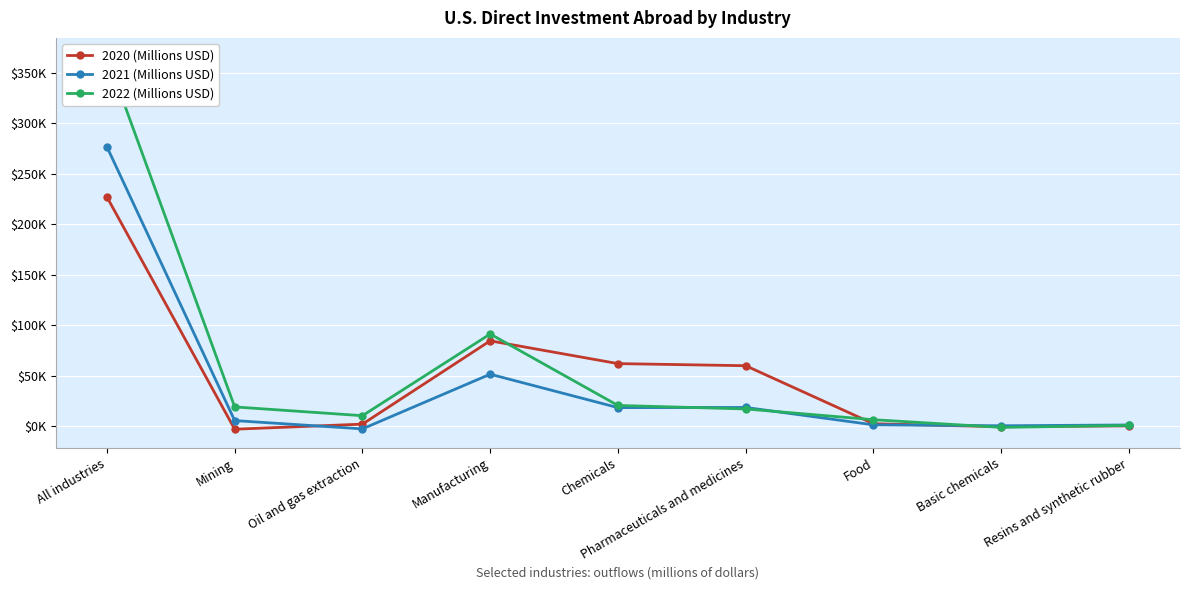

Rank the series by their maximum value, from lowest to highest.

2020 (Millions USD), 2021 (Millions USD), 2022 (Millions USD)